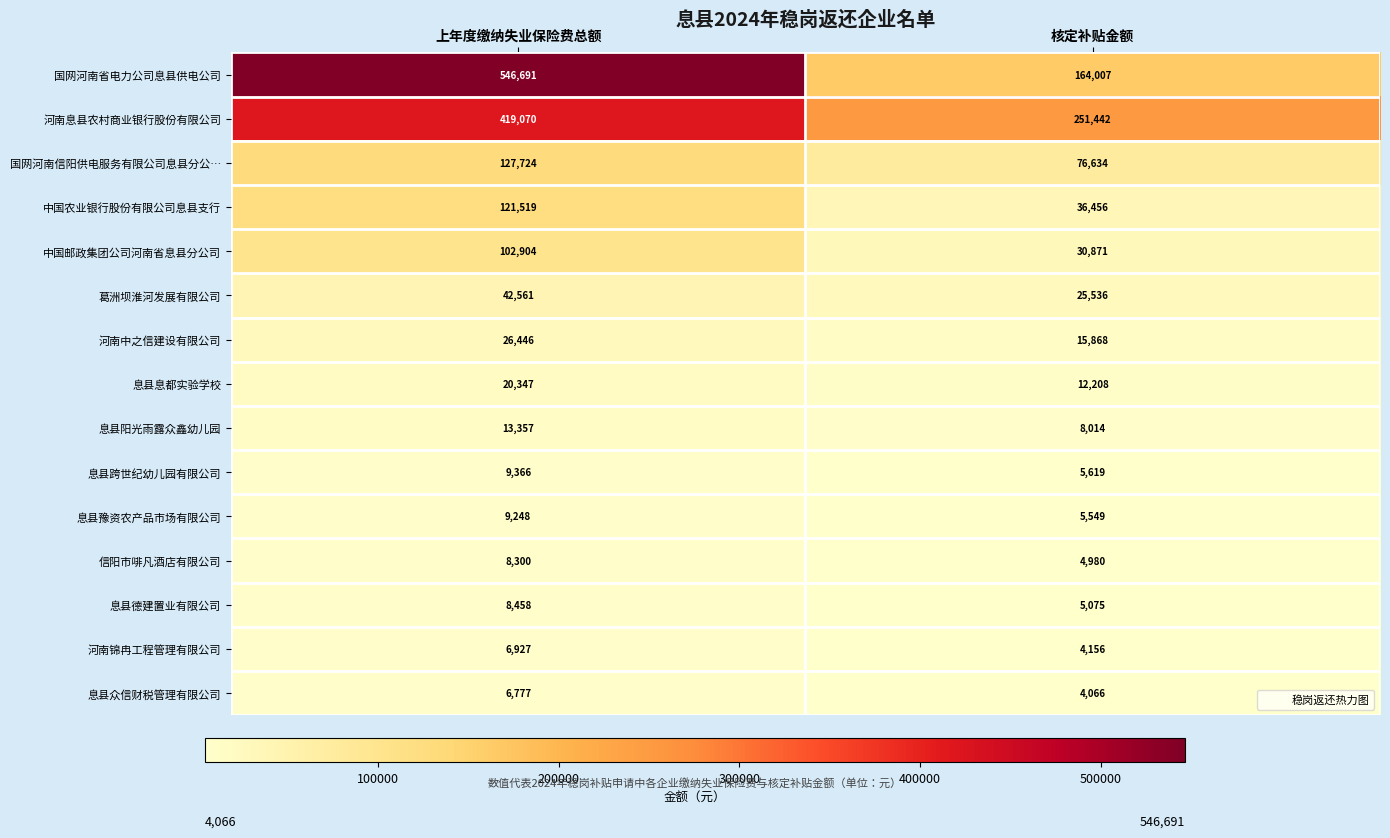

What is the highest value of the 息县息都实验学校 series?

20347